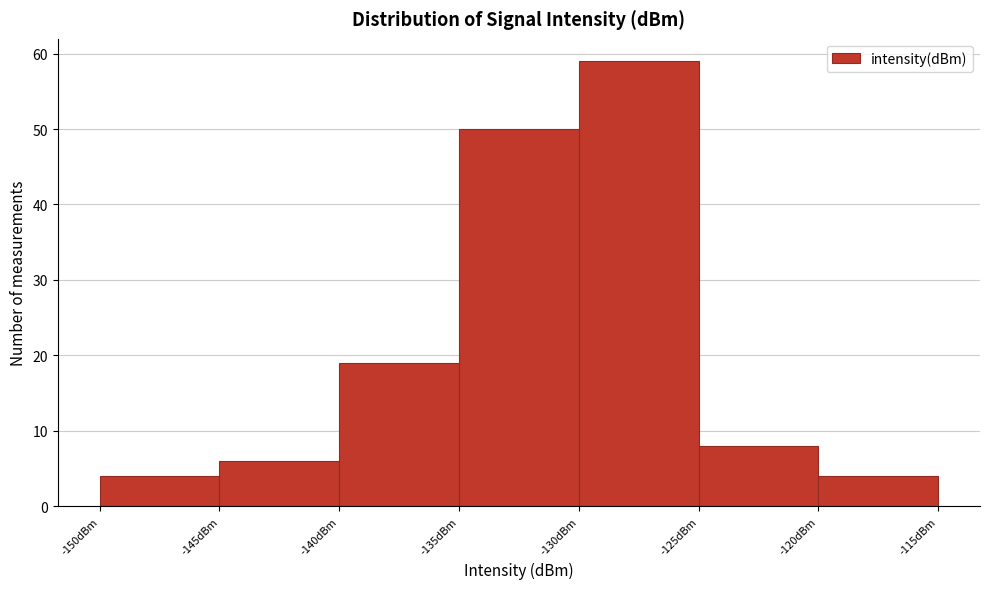

Reading left to right, transcribe this chart: for each bar, give the range it covers on the x-axis and its height. The values are not printed on the chart, so give them approximately, as read against the axis.

-150 to -145: 4
-145 to -140: 6
-140 to -135: 19
-135 to -130: 50
-130 to -125: 59
-125 to -120: 8
-120 to -115: 4